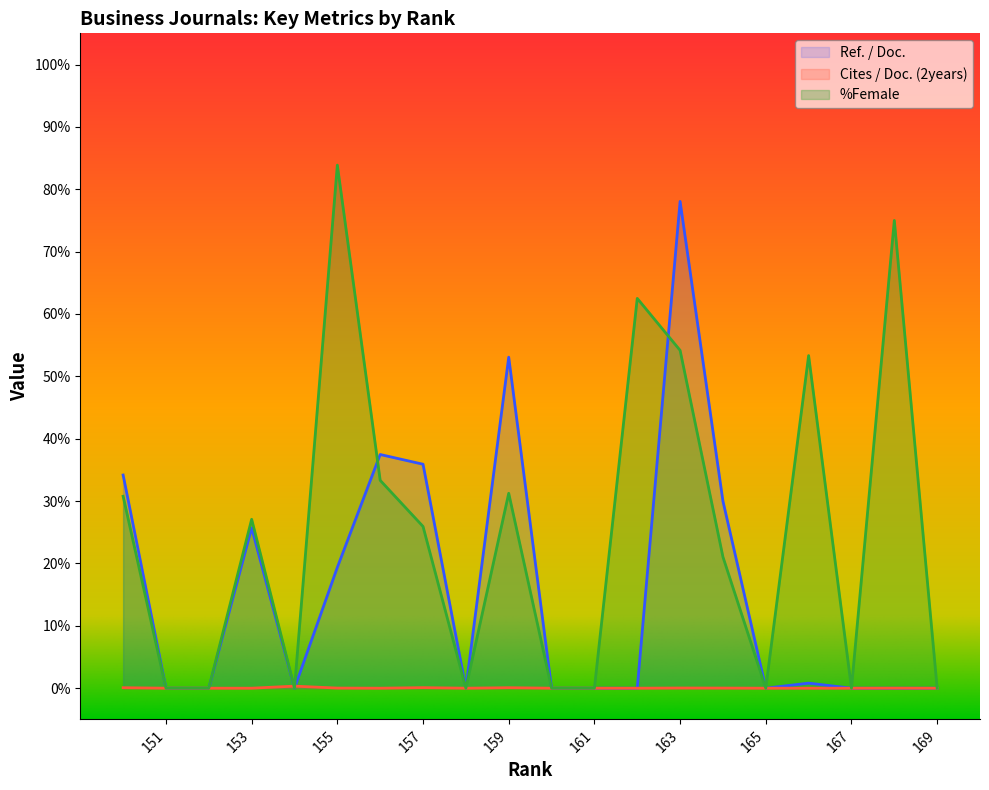

What are all the series names shown in the legend?

Ref. / Doc., Cites / Doc. (2years), %Female